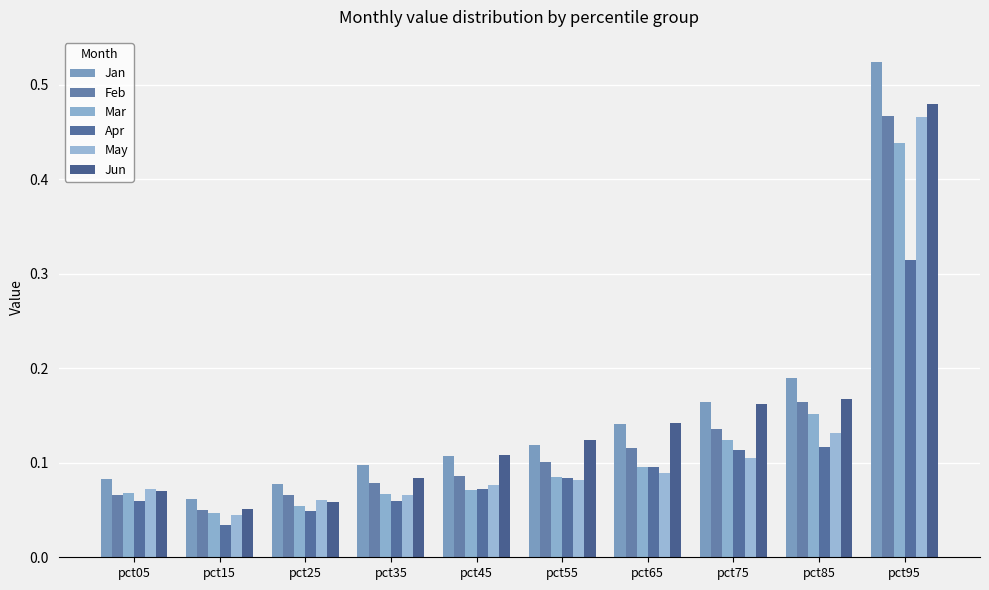

What are all the series names shown in the legend?

Jan, Feb, Mar, Apr, May, Jun